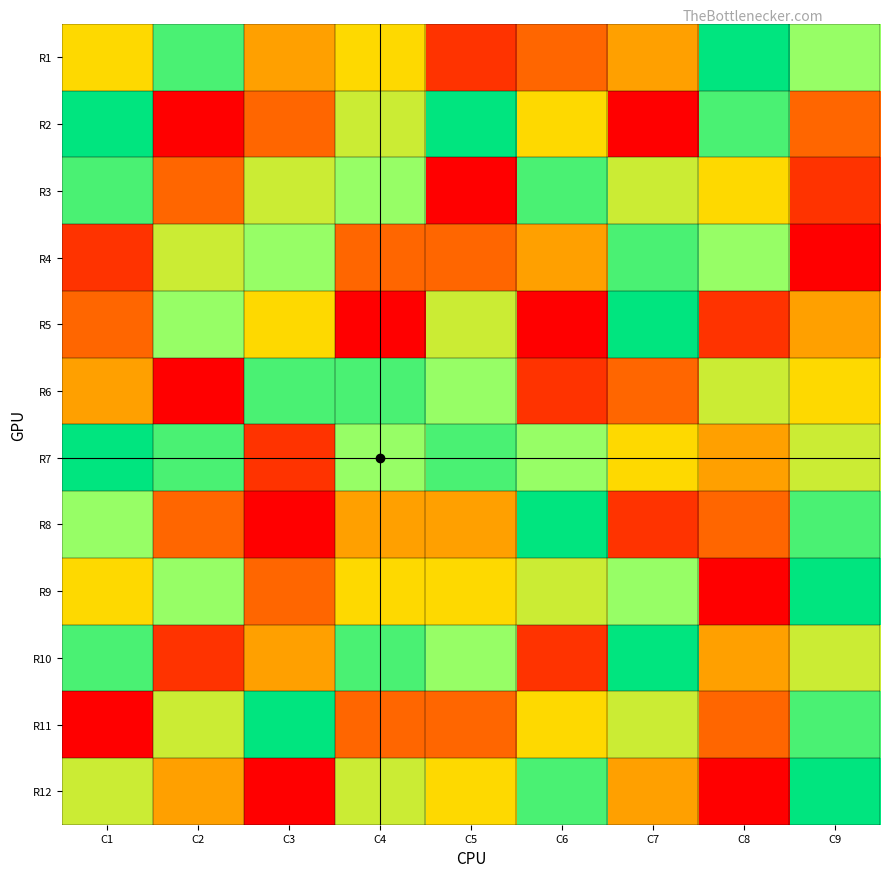

What is the lowest value of the 4 series?

1